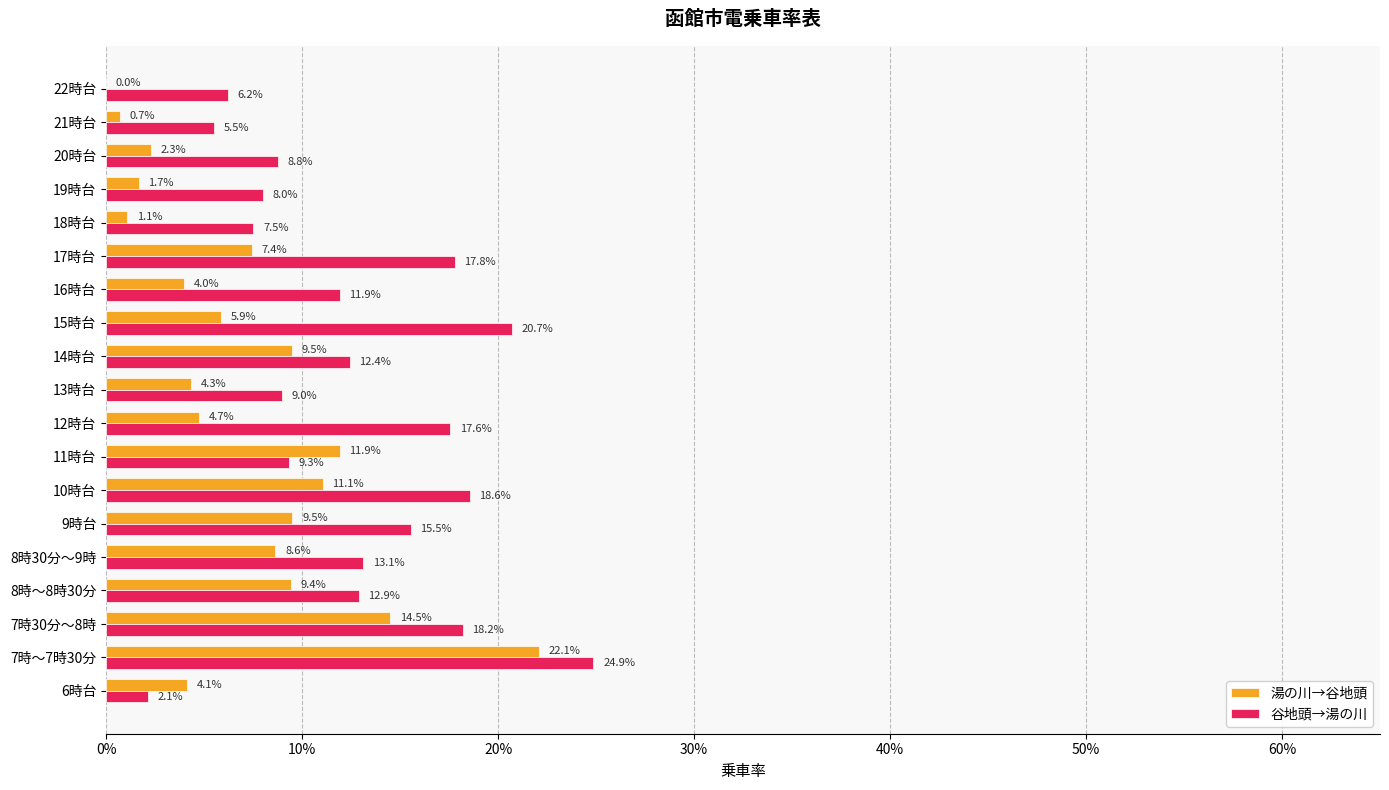

What are all the series names shown in the legend?

湯の川→谷地頭, 谷地頭→湯の川